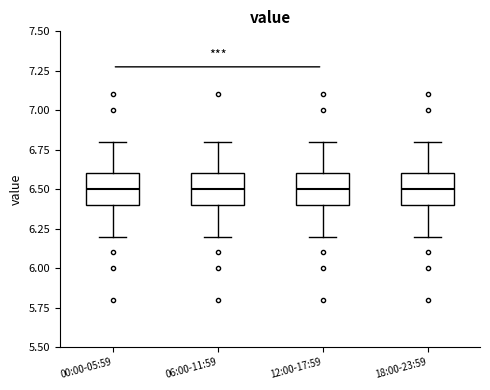

Reading left to right, transcribe this box plot: for each box, give where its median line is, the range the box spans, and where its two whiskers end, as read against the y-axis. The values are not printed on the chart, so give them approximately, as read against the axis.

00:00-05:59: median 6.5, box 6.4 to 6.6, whiskers 6.2 to 6.8
06:00-11:59: median 6.5, box 6.4 to 6.6, whiskers 6.2 to 6.8
12:00-17:59: median 6.5, box 6.4 to 6.6, whiskers 6.2 to 6.8
18:00-23:59: median 6.5, box 6.4 to 6.6, whiskers 6.2 to 6.8